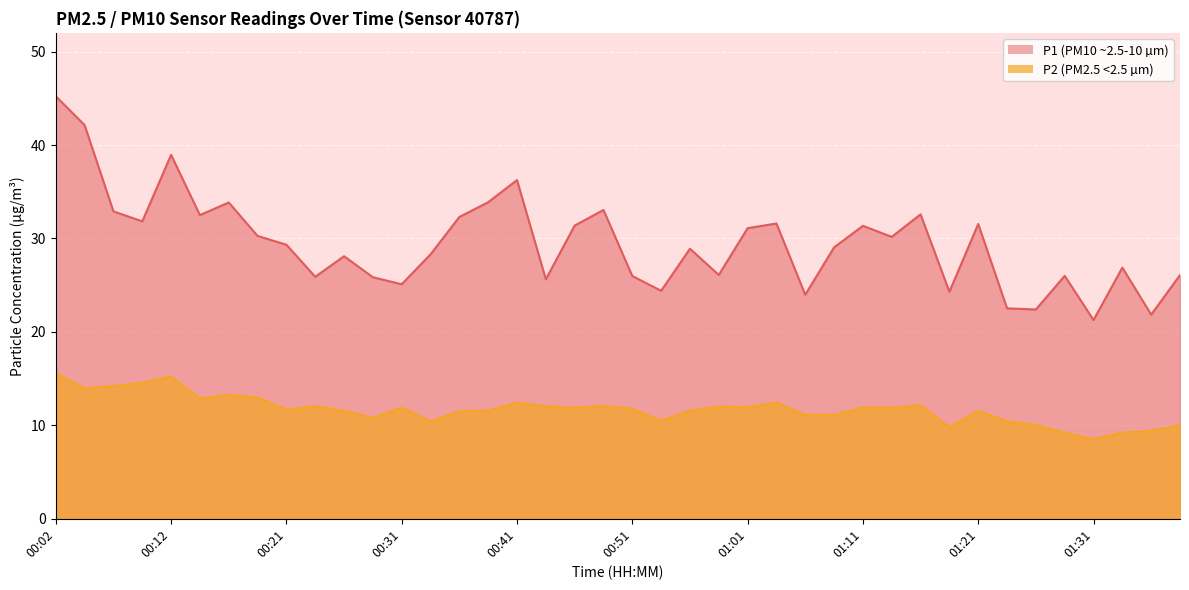

What is the value of the P1 point at the 24th from the left?

26.1